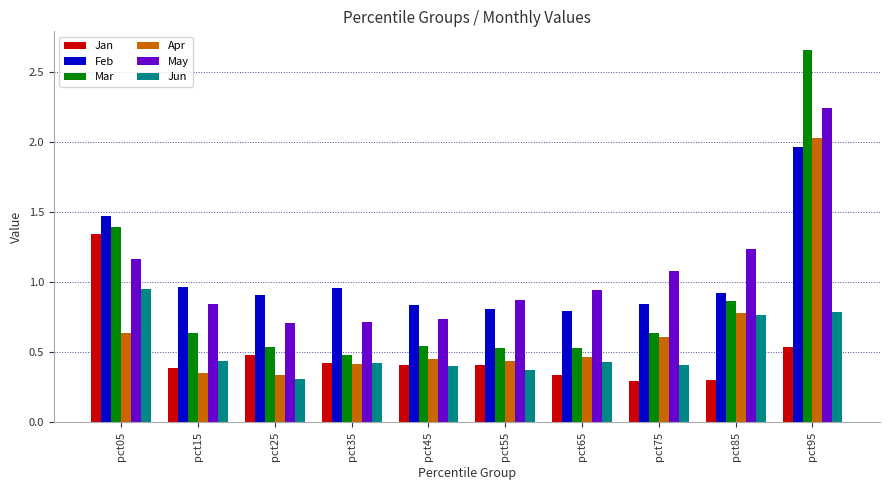

What are all the series names shown in the legend?

Jan, Feb, Mar, Apr, May, Jun